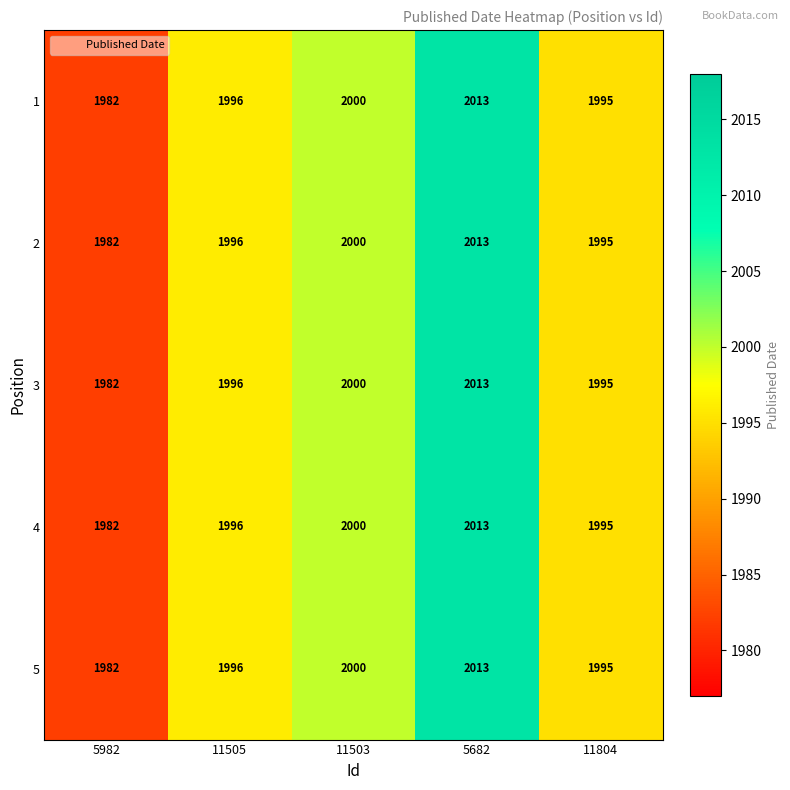

At which category is the sum across all series the highest?

5682